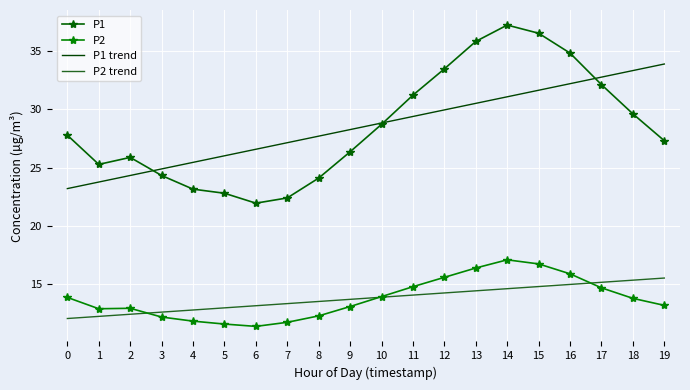

Count the number of data series in this chart.

4